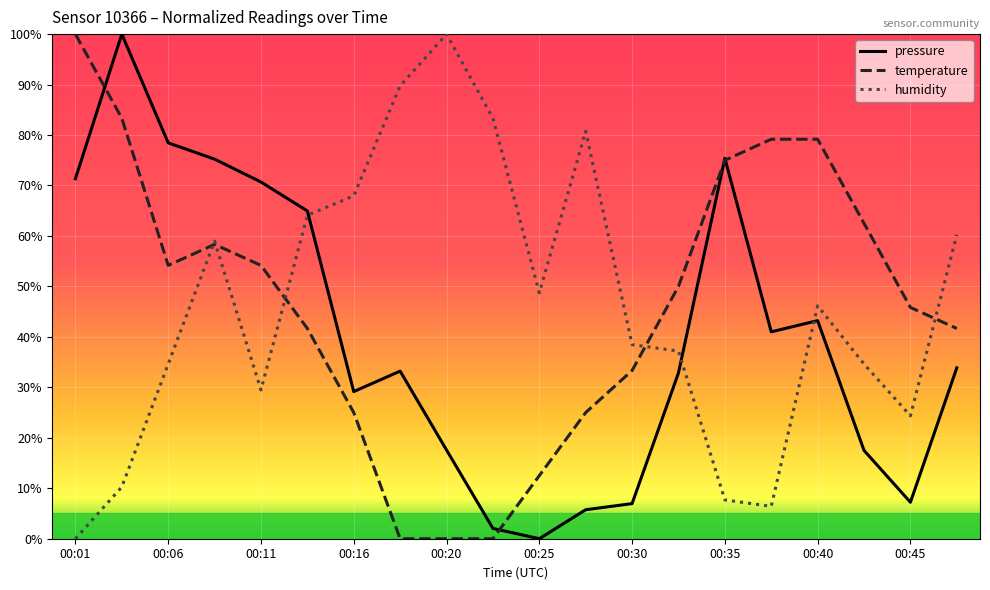

How many times do pressure and humidity cross each other?

3